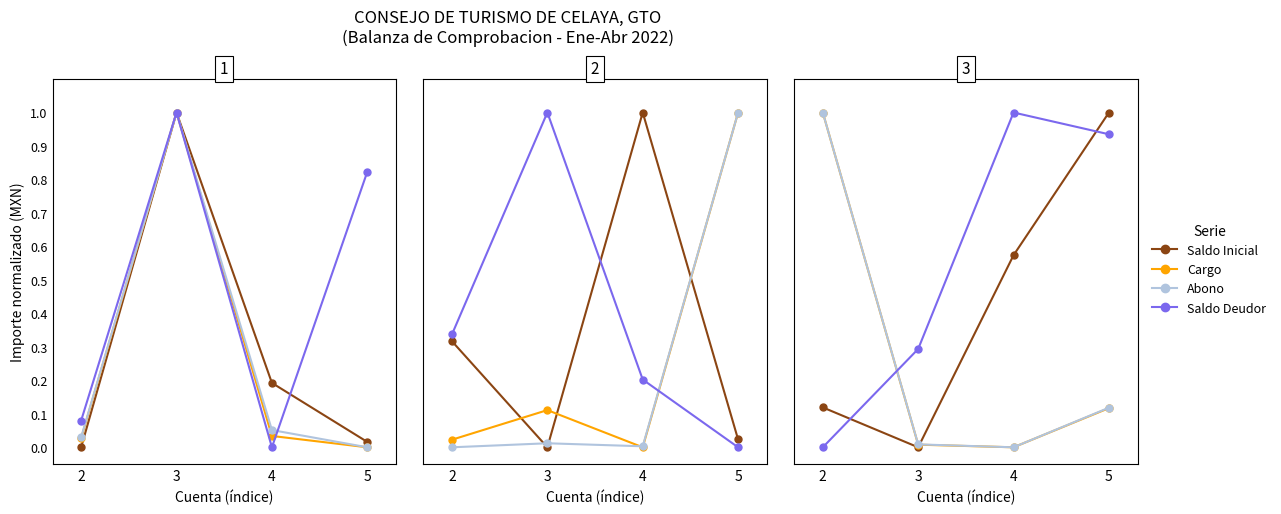

At 5, list the series in order from largest to smallest.

Saldo Inicial, Saldo Deudor, Abono, Cargo